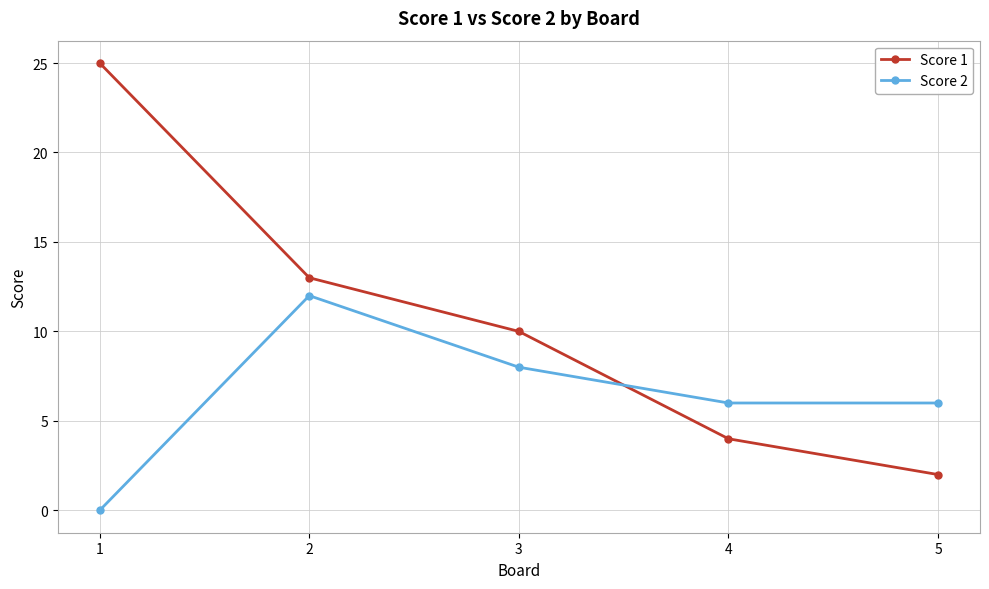

Is it true that Score 1 equals 37 at 1?

False